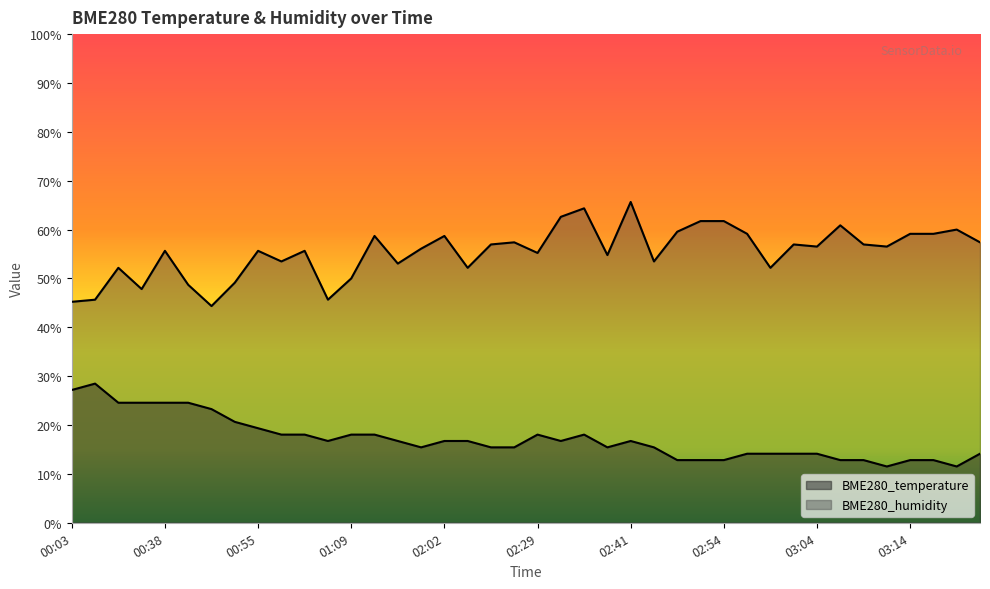

What is the label of the 40th point from the right?

00:03